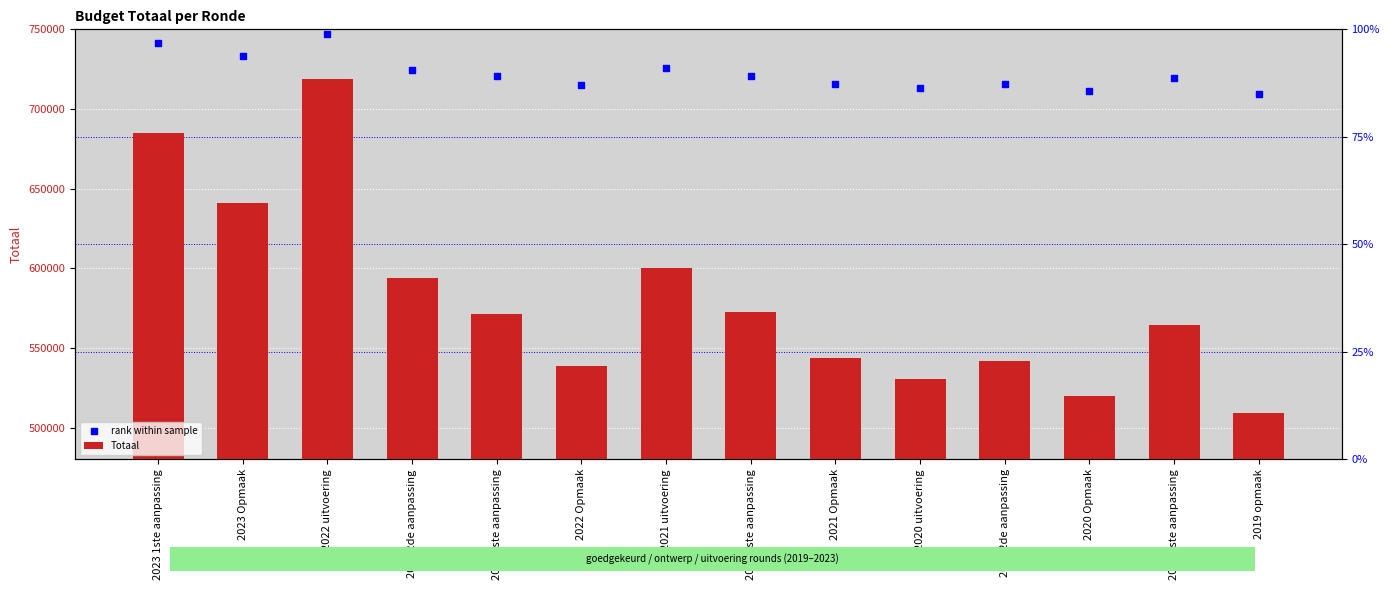

Which series reaches the maximum Y coordinate?

rank within sample